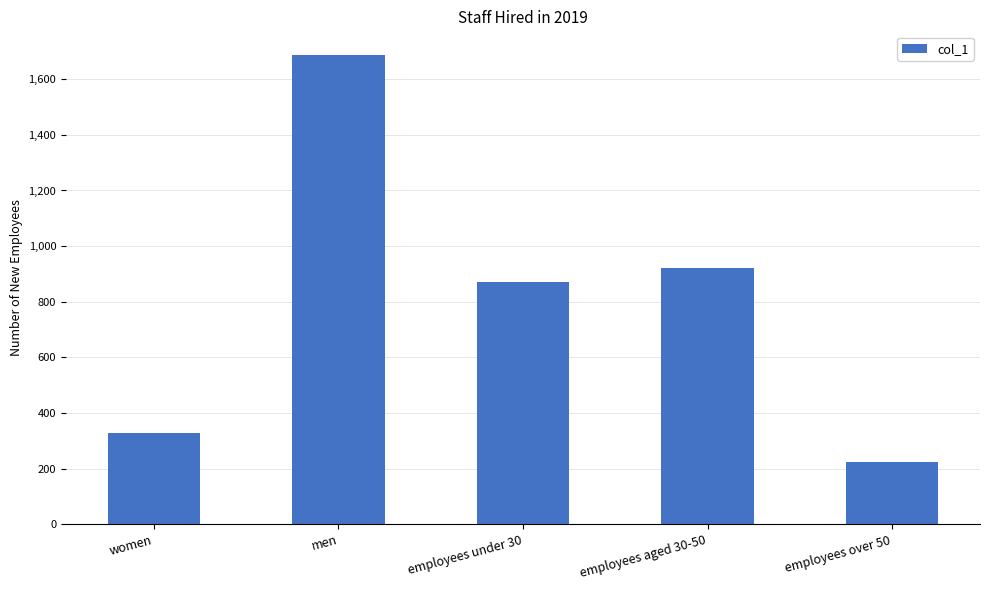

List the labels in order of value, smallest first.

employees over 50, women, employees under 30, employees aged 30-50, men